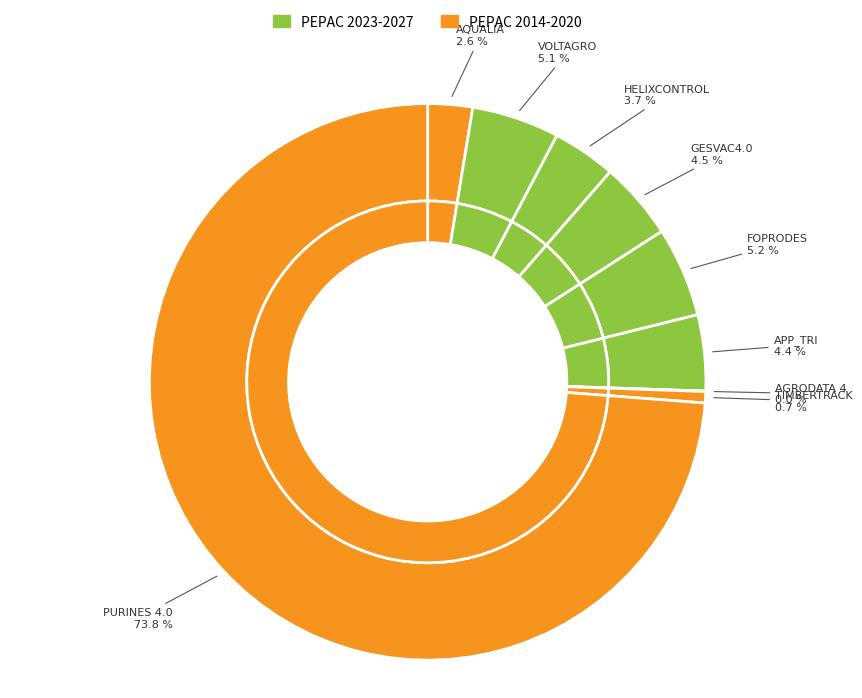

How much of the chart is everything except TIMBERTRACK?

99.3%